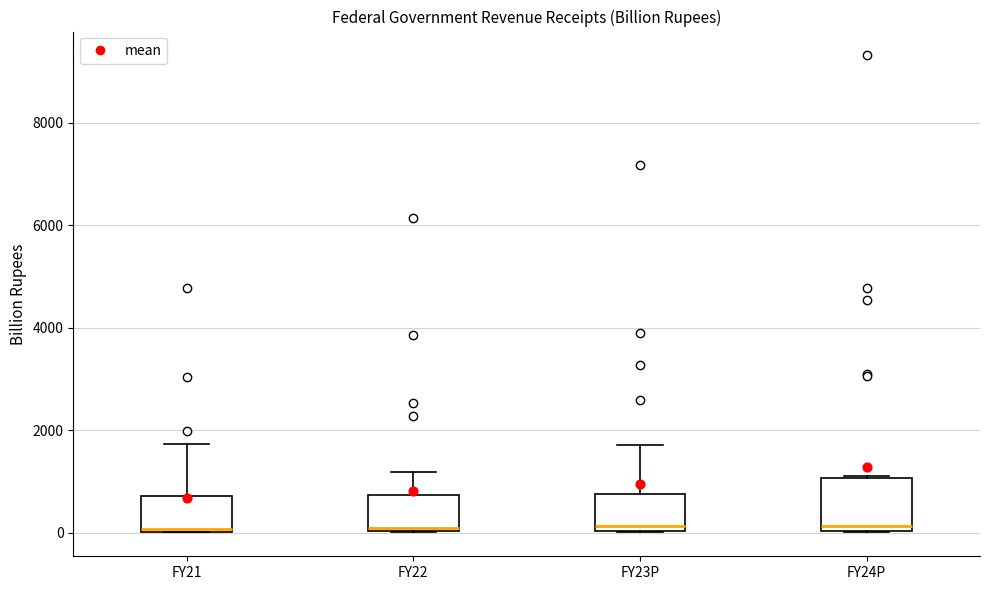

Reading left to right, transcribe this box plot: for each box, give where its median line is, the range the box spans, and where its two whiskers end, as read against the y-axis. The values are not printed on the chart, so give them approximately, as read against the axis.

FY21: median 0, box 0 to 800, whiskers 0 to 1800
FY22: median 0 (just above the box's lower edge), box 0 to 800, whiskers 0 to 1200
FY23P: median 200, box 0 to 800, whiskers 0 to 1800
FY24P: median 200, box 0 to 1000, whiskers 0 to 1200